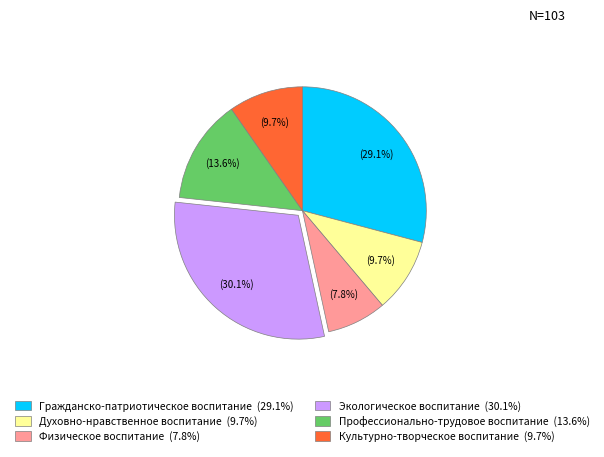

To the nearest percent, what portion does Экологическое воспитание represent?

30%